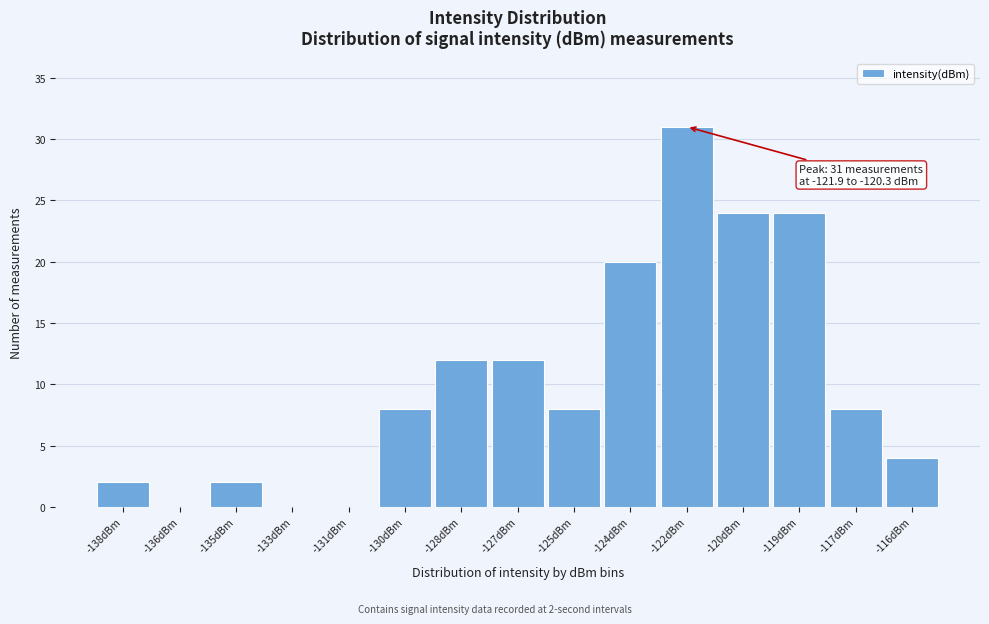

Reading left to right, what are all the values shown in this chart?

-138dBm=2	-136dBm=0	-135dBm=2	-133dBm=0	-131dBm=0	-130dBm=8	-128dBm=12	-127dBm=12	-125dBm=8	-124dBm=20	-122dBm=31	-120dBm=24	-119dBm=24	-117dBm=8	-116dBm=4